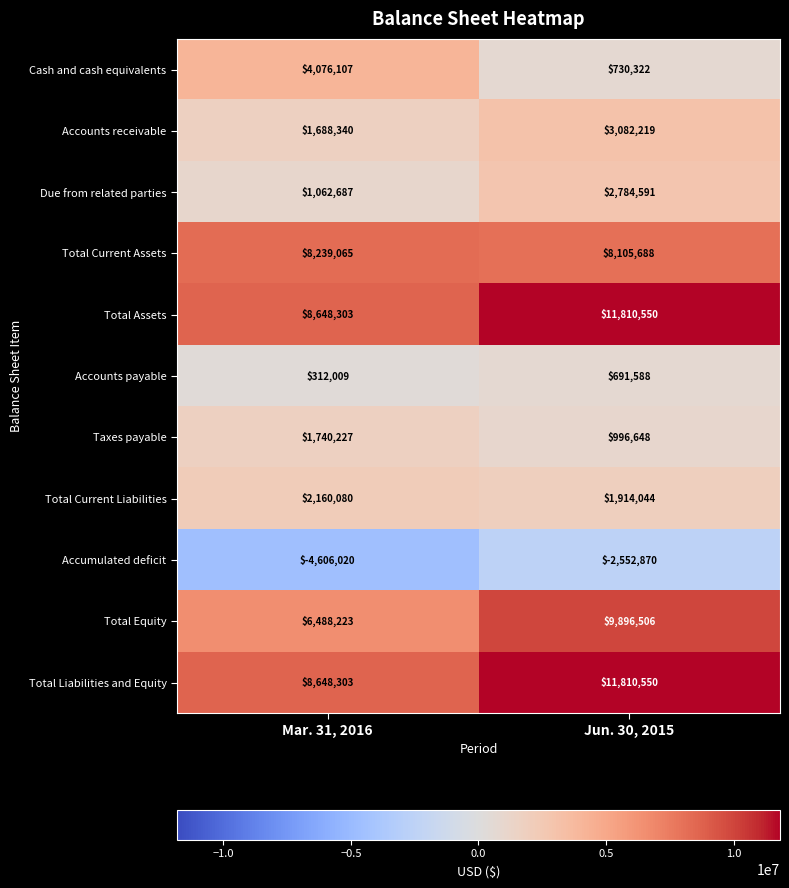

How many series are shown in this chart?

11